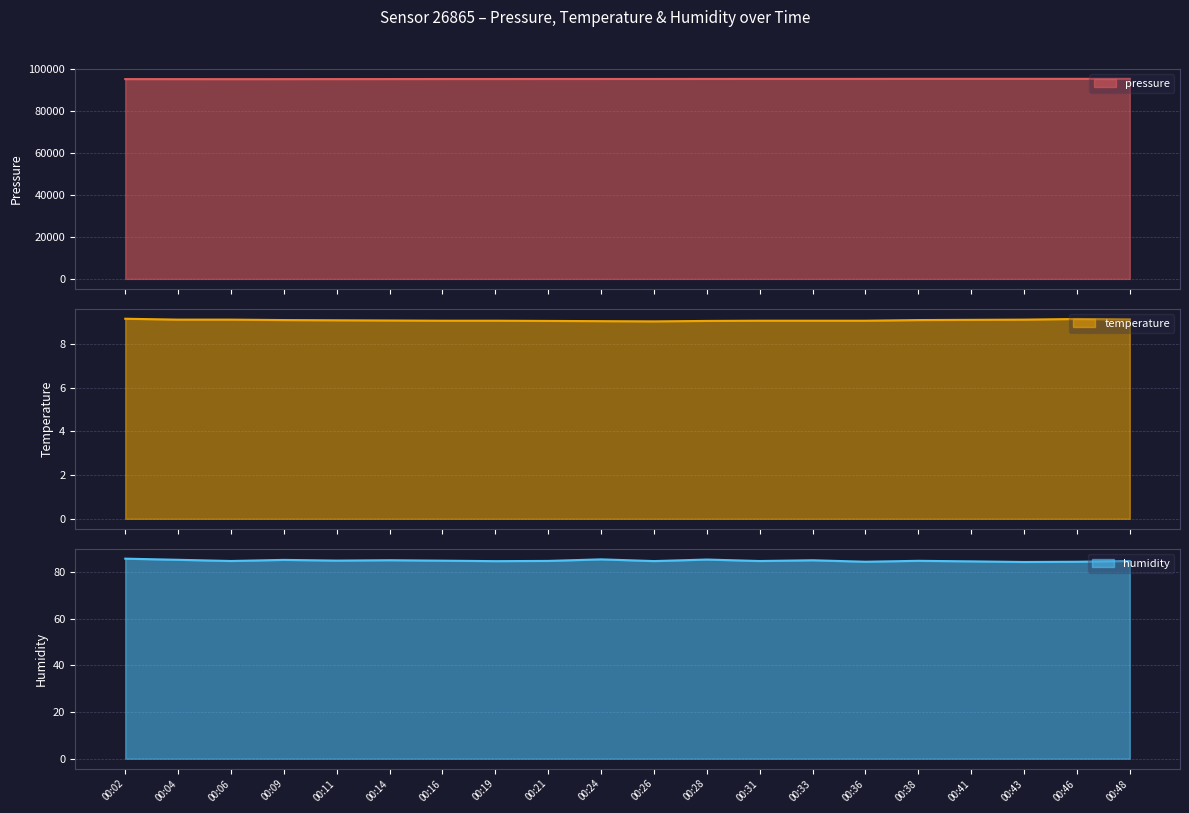

At which category is the sum across all series the highest?

00:46